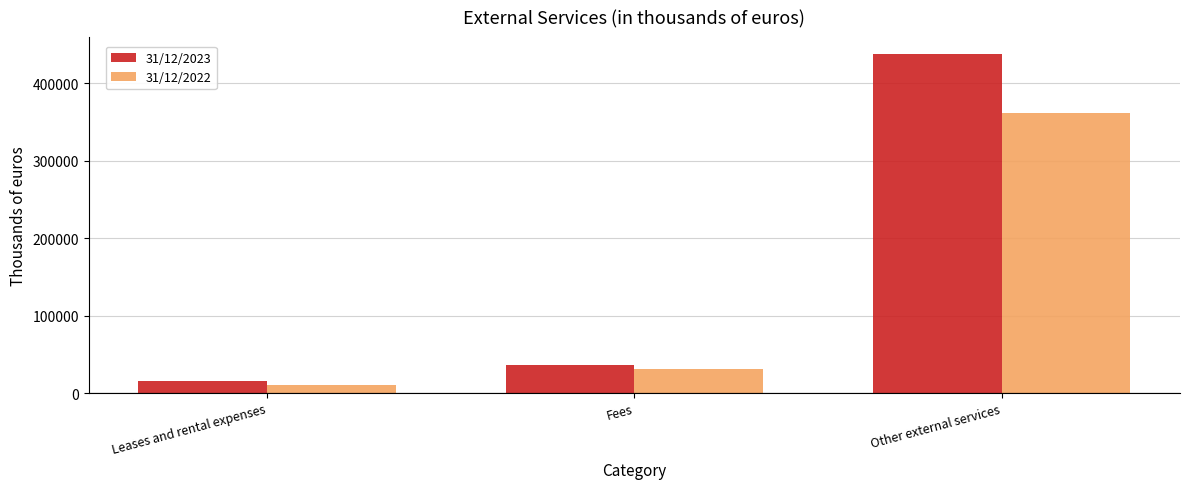

Reading right to left, transcribe all the data shown in this chart.

31/12/2023: 437483	36221	15106
31/12/2022: 360990	31560	10854